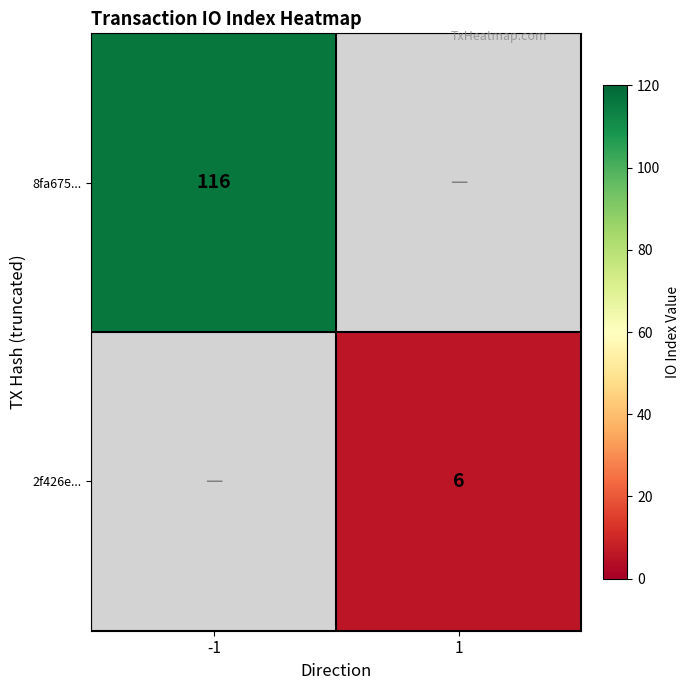

Is the value of 8fa675... at 1 greater than the value of 2f426e... at -1?

No